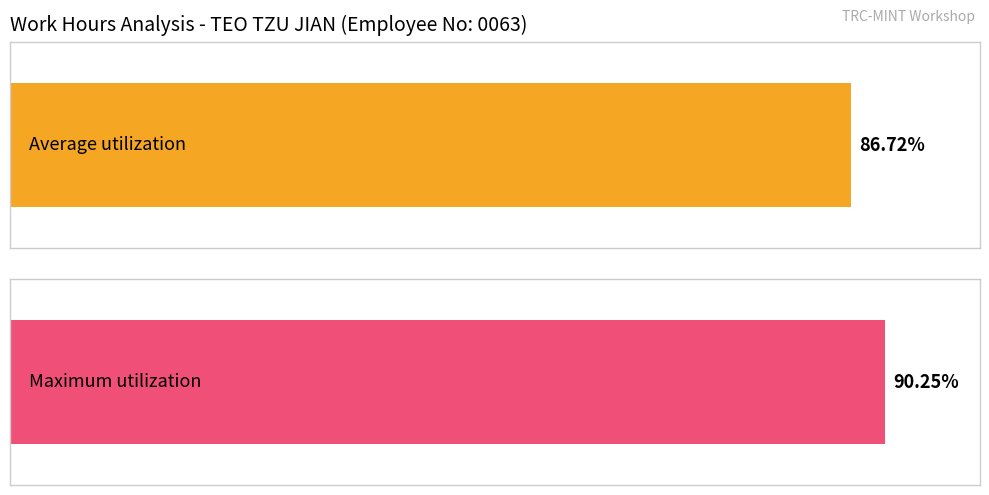

True or false: the data shows 4.9 at 4-Wed.

False